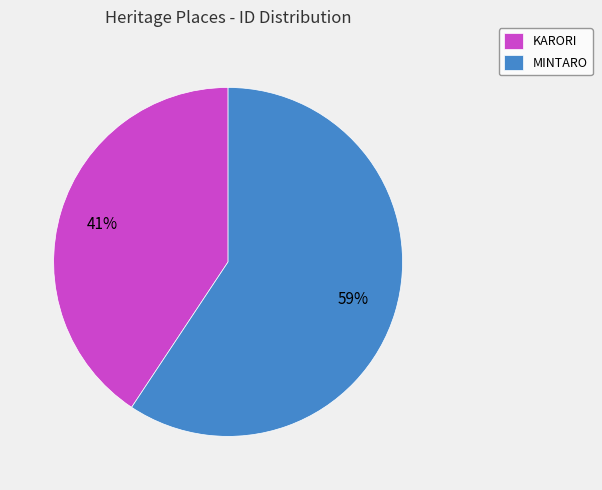

What is the largest slice in the pie chart?

MINTARO